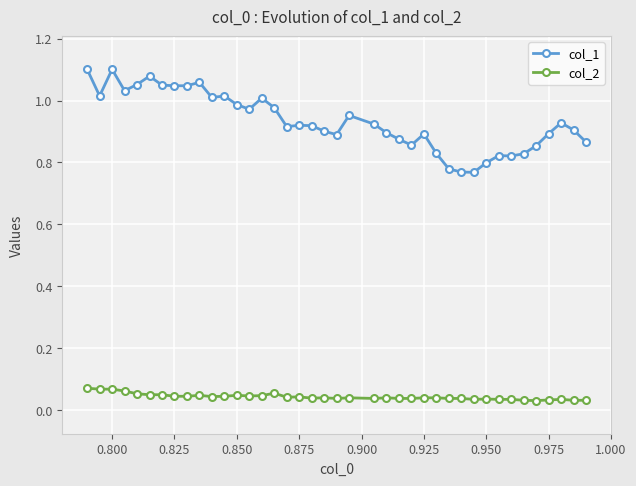

Which series has the widest spread of values?

col_1